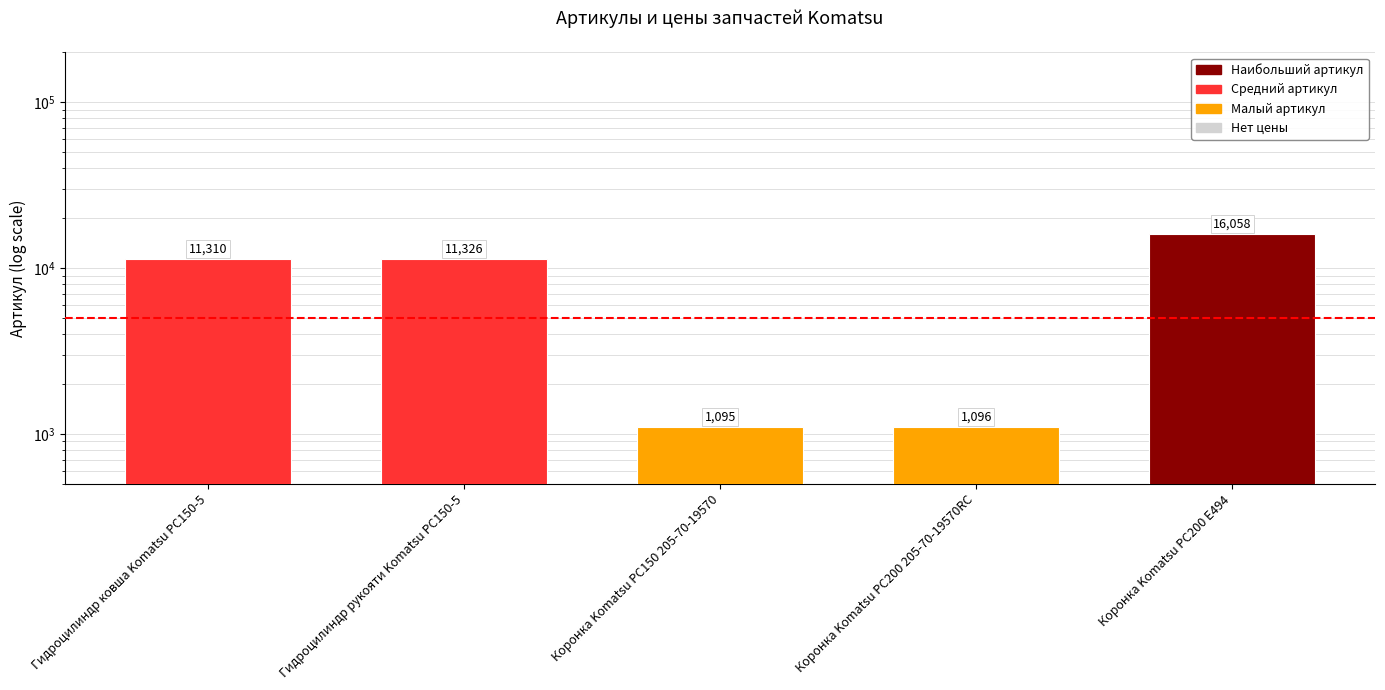

The value at Гидроцилиндр ковша Komatsu PC150-5 is 18586. True or false?

False